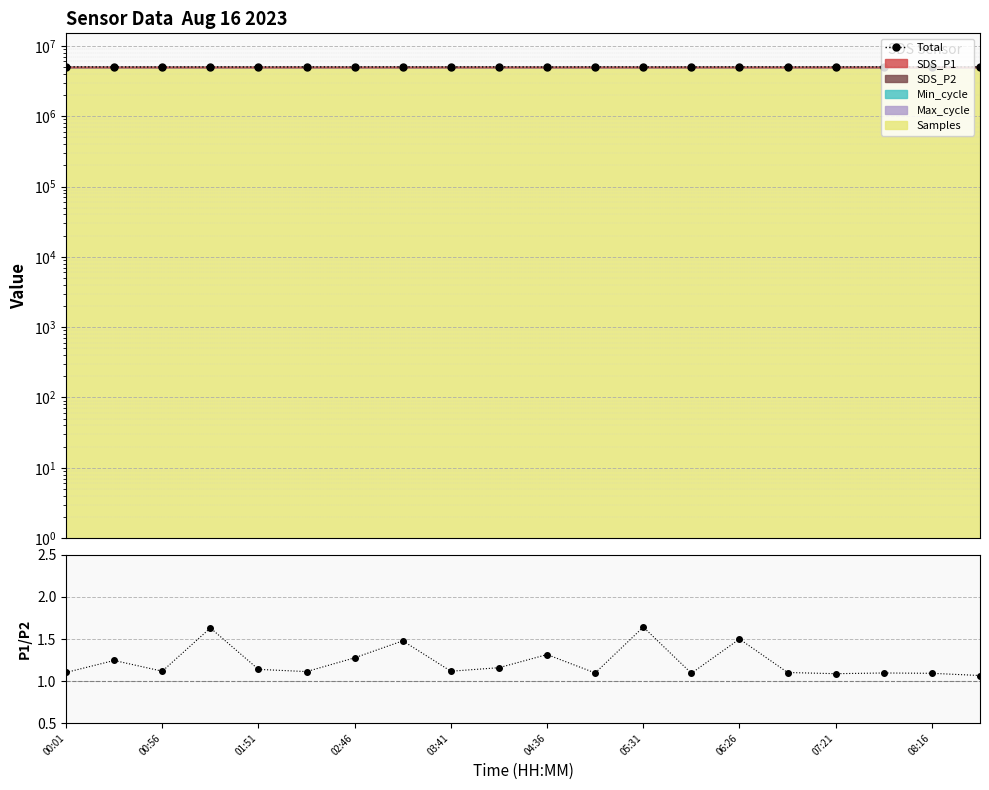

In Total, how many points are lower than both neighbors (excluding endpoints)?

8